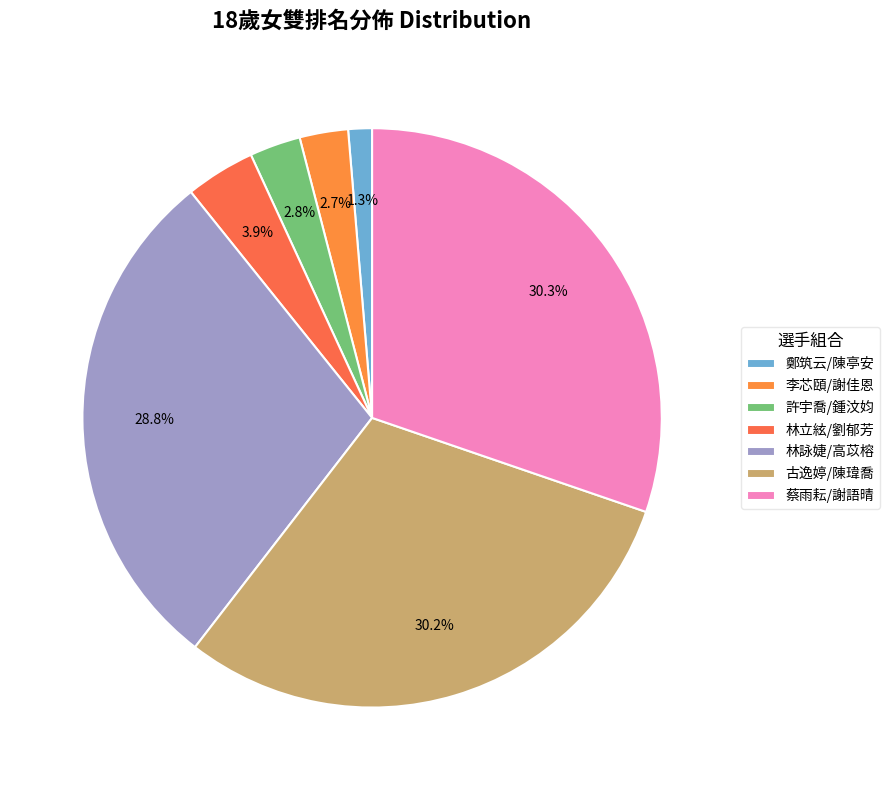

Is it true that 林立絃/劉郁芳 is 12% of the pie?

False